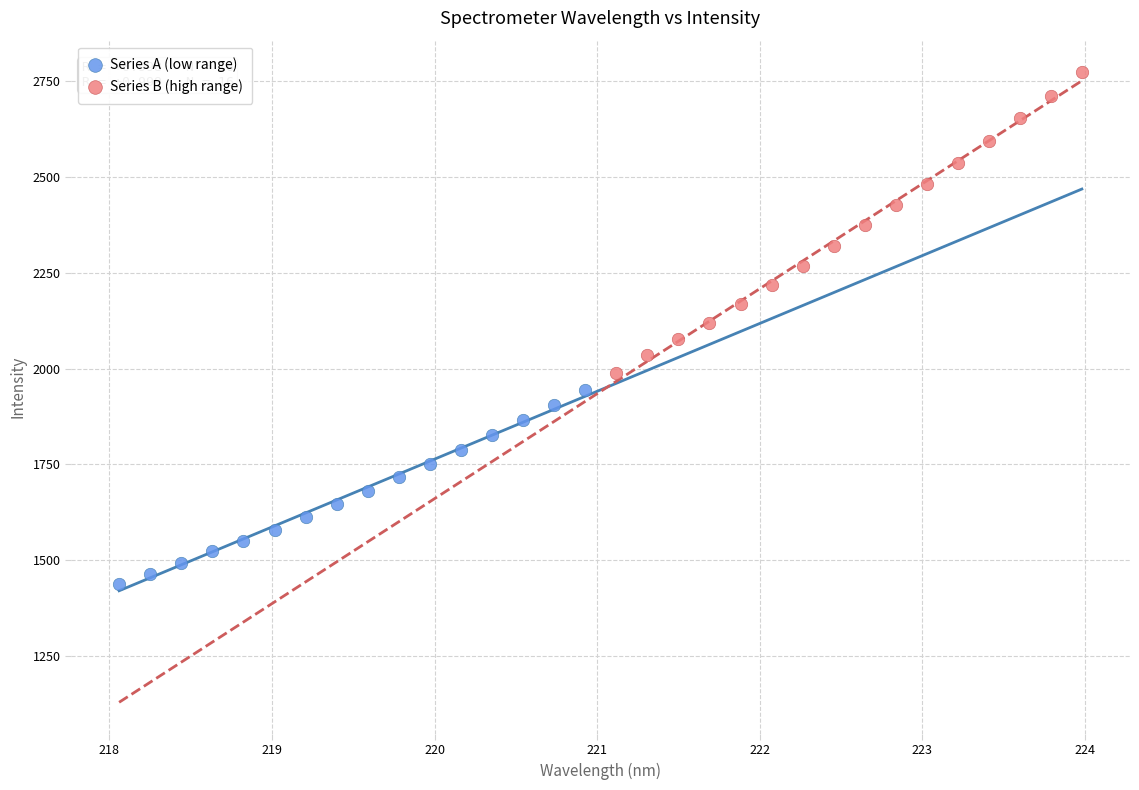

Which series has the largest Y range (max minus min)?

Series B (high range)